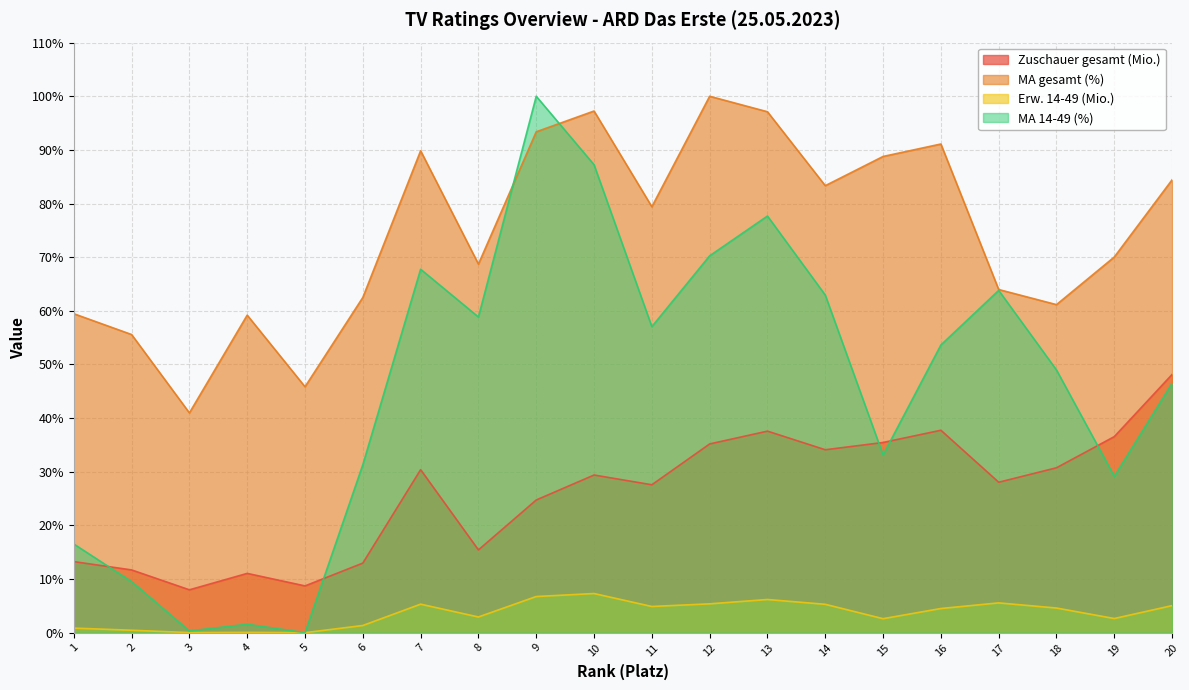

How many lines are shown in the chart?

4